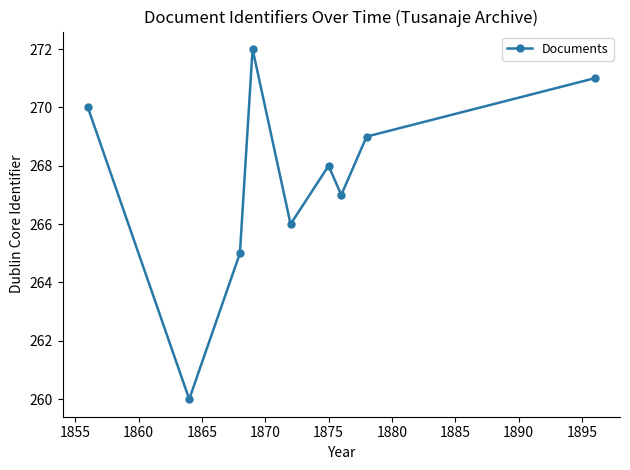

How many interior local valleys (lower than both neighbors) does the data have?

3